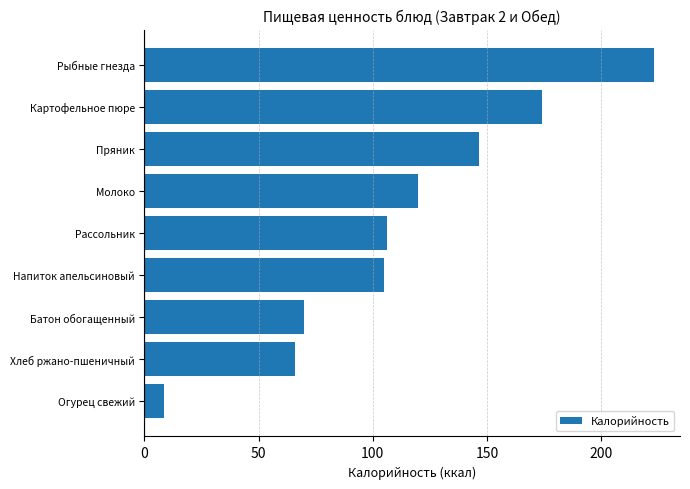

Which label corresponds to the smallest value in the chart?

Огурец свежий